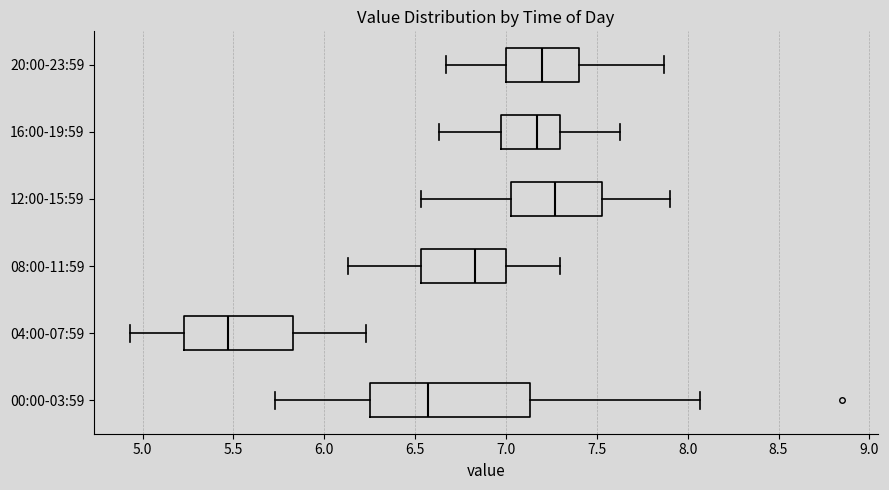

Which box is the widest, from its left edge to its right edge?

00:00-03:59